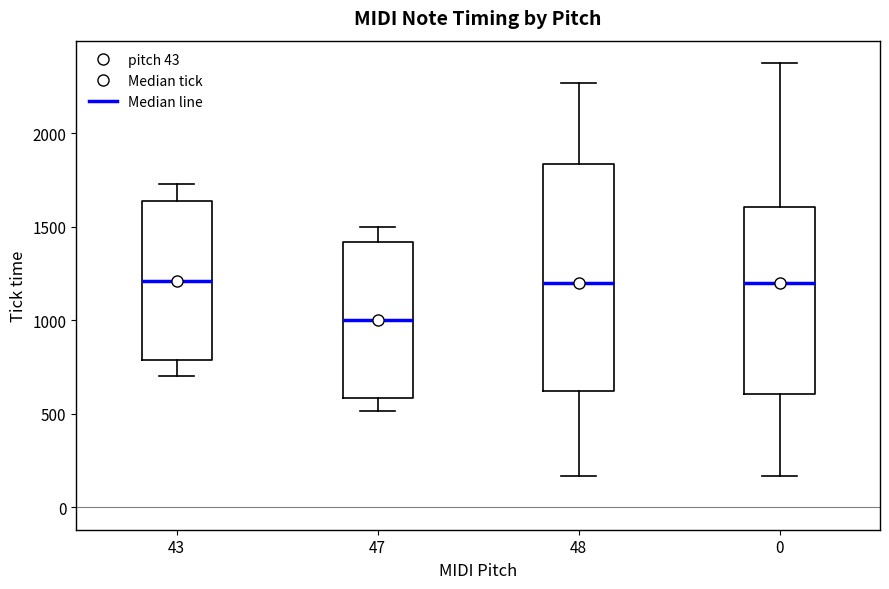

Reading left to right, read every box against the y-axis: the position of its median line, the range the box covers, and the ends of its whiskers. The values are not printed on the chart, so give them approximately, as read against the axis.

43: median 1200, box 800 to 1650, whiskers 700 to 1750
47: median 1000, box 600 to 1400, whiskers 500 to 1500
48: median 1200, box 600 to 1850, whiskers 150 to 2250
0: median 1200, box 600 to 1600, whiskers 150 to 2400